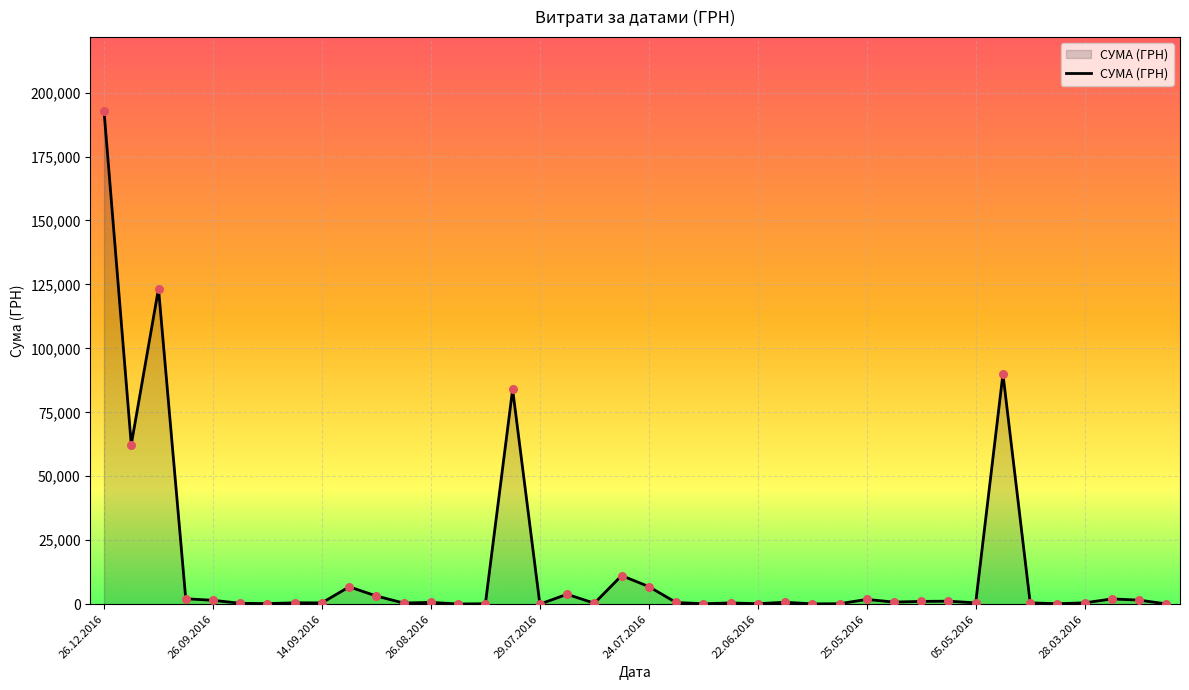

What is the difference between the maximum and minimum values?

192757.7